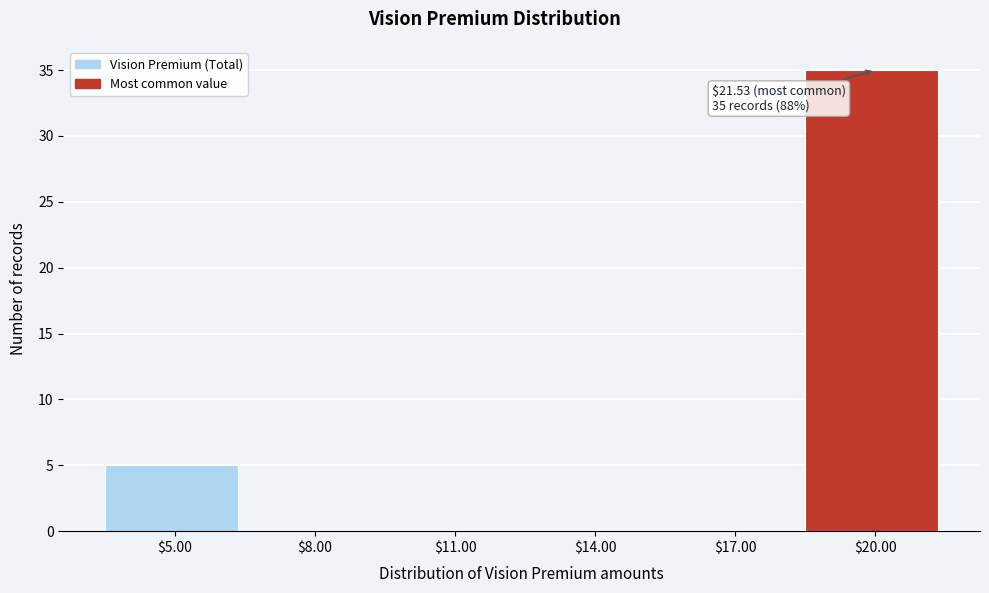

Where is the data nearest to the value 17?

$5.00